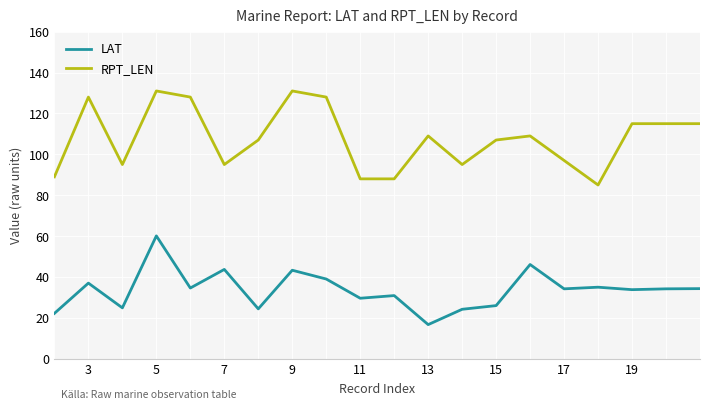

True or false: RPT_LEN and LAT intersect in this chart.

False